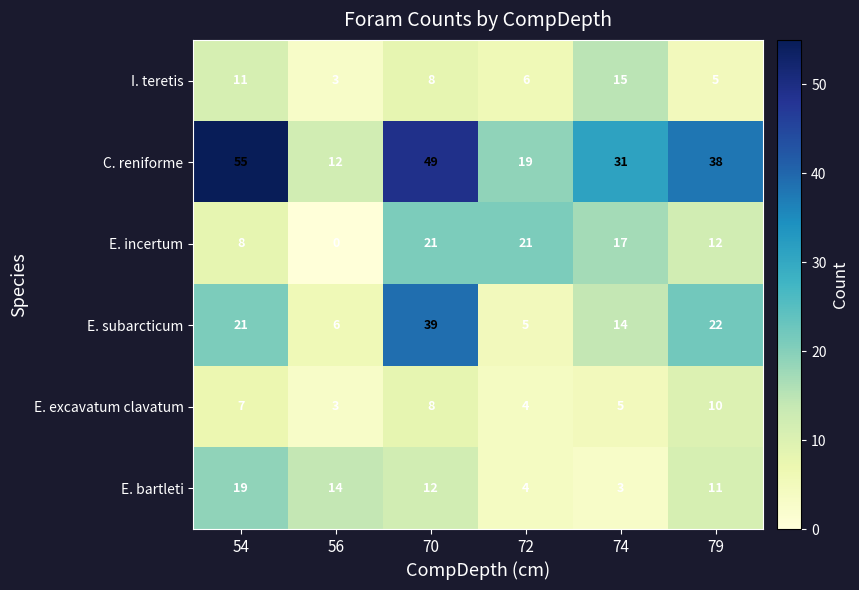

Which series has the largest total across all categories?

C. reniforme